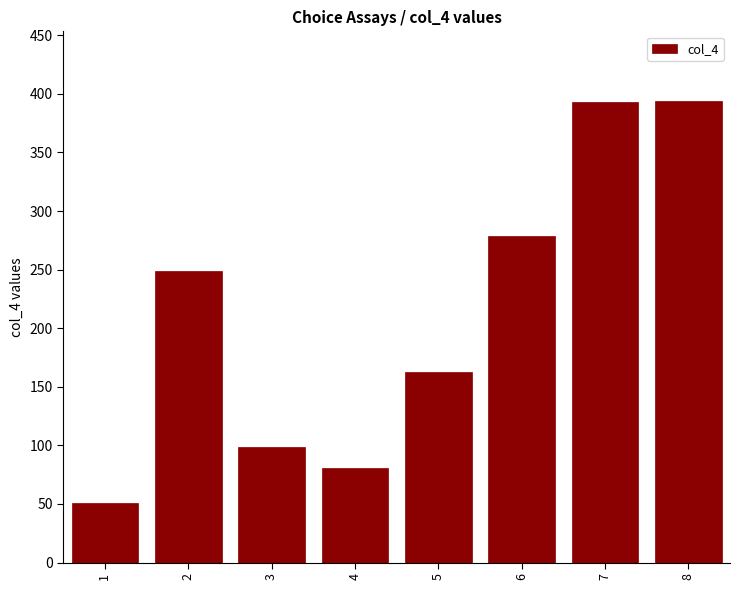

What is the maximum value shown in the chart?

394.3